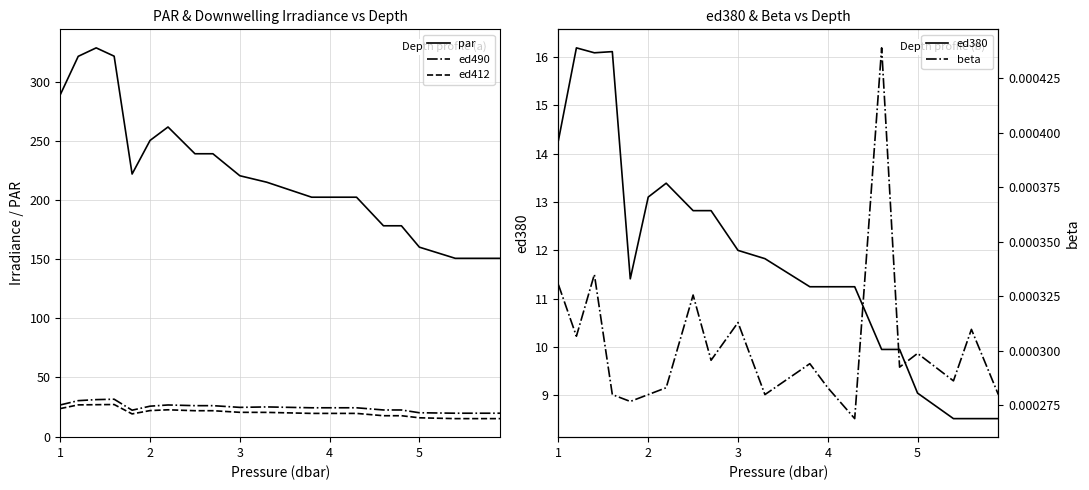

True or false: ed412 and par cross at least once.

False